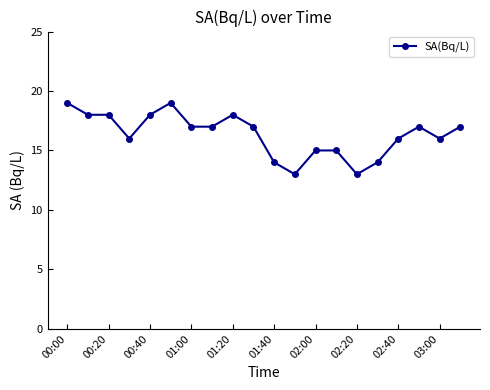

True or false: there are more than 0 points higher than both neighbors.

True